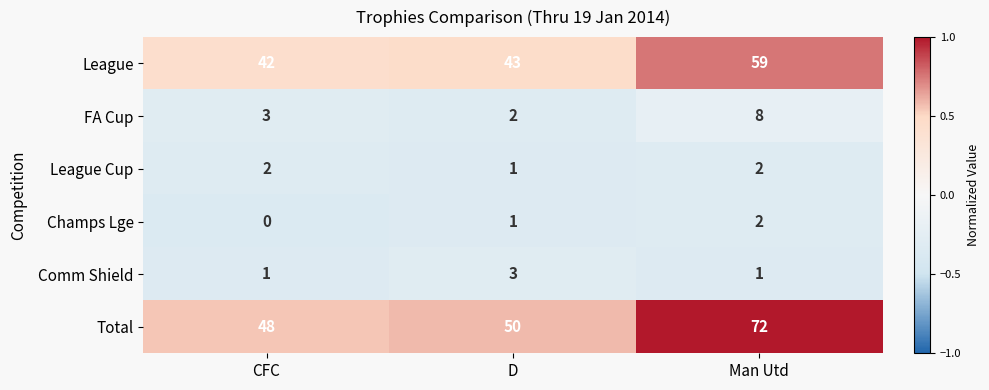

Count the number of categories in the chart.

3